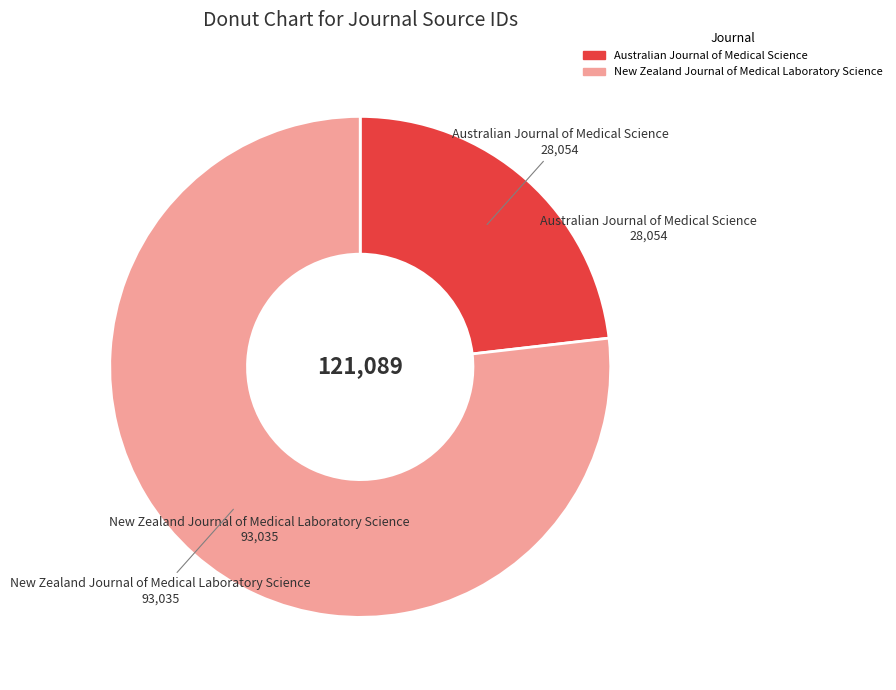

Is it true that New Zealand Journal of Medical Laboratory Science is 77% of the pie?

True